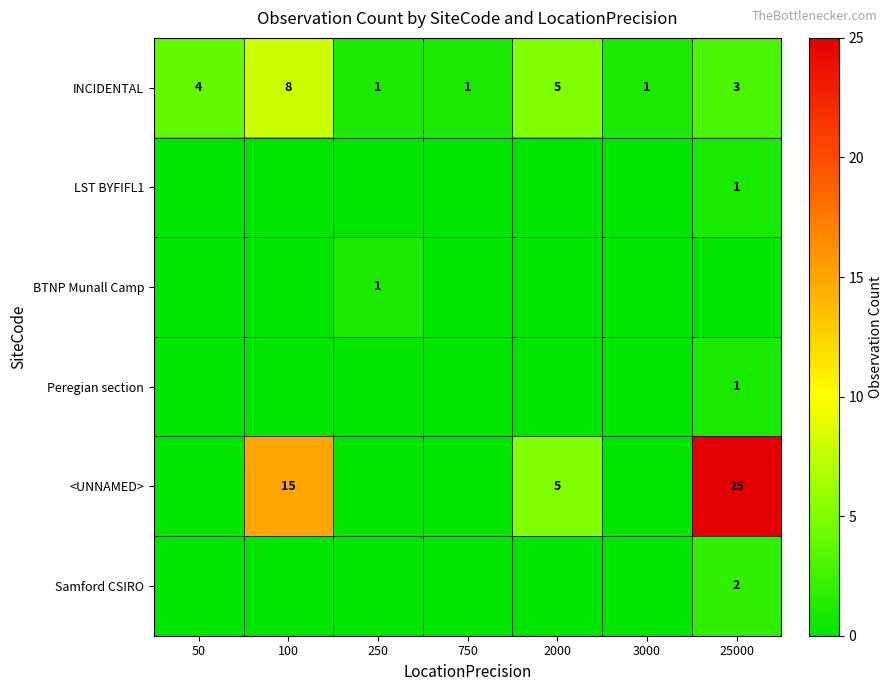

What is the difference between the second highest and second lowest values in the INCIDENTAL series?

4